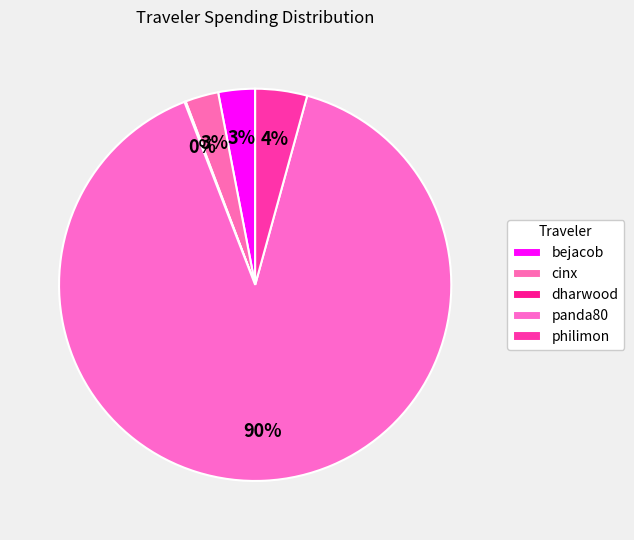

Rank the categories by value from lowest to highest.

dharwood, cinx, bejacob, philimon, panda80